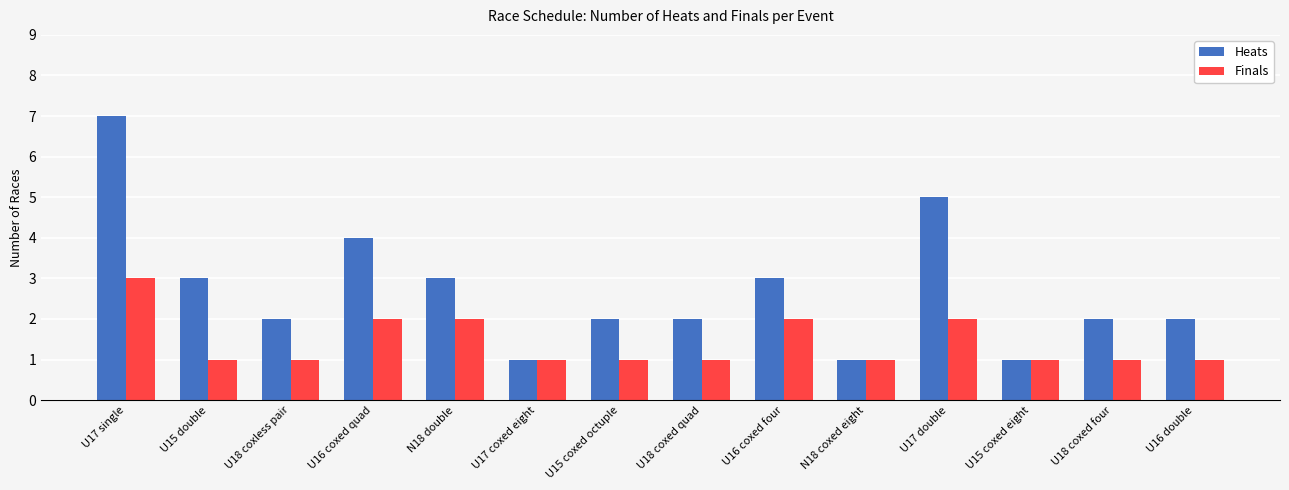

What are all the series names shown in the legend?

Heats, Finals